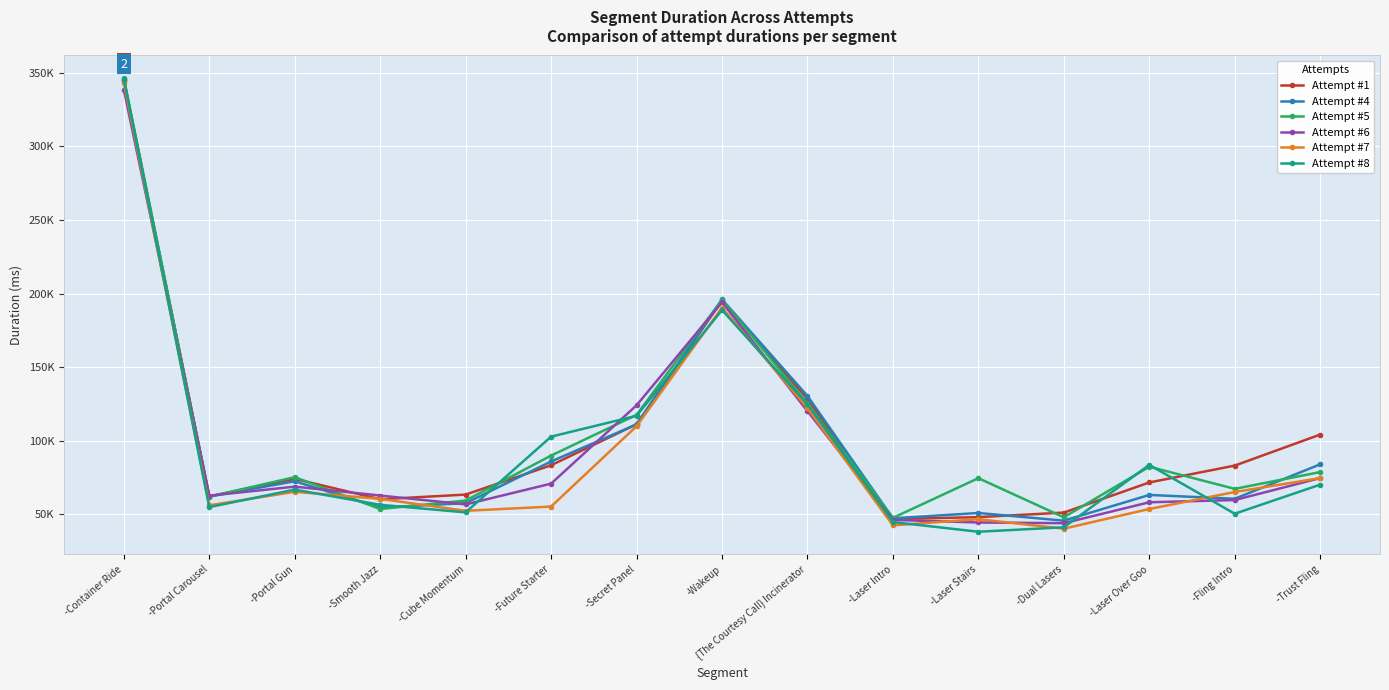

What are all the series names shown in the legend?

Attempt #1, Attempt #4, Attempt #5, Attempt #6, Attempt #7, Attempt #8